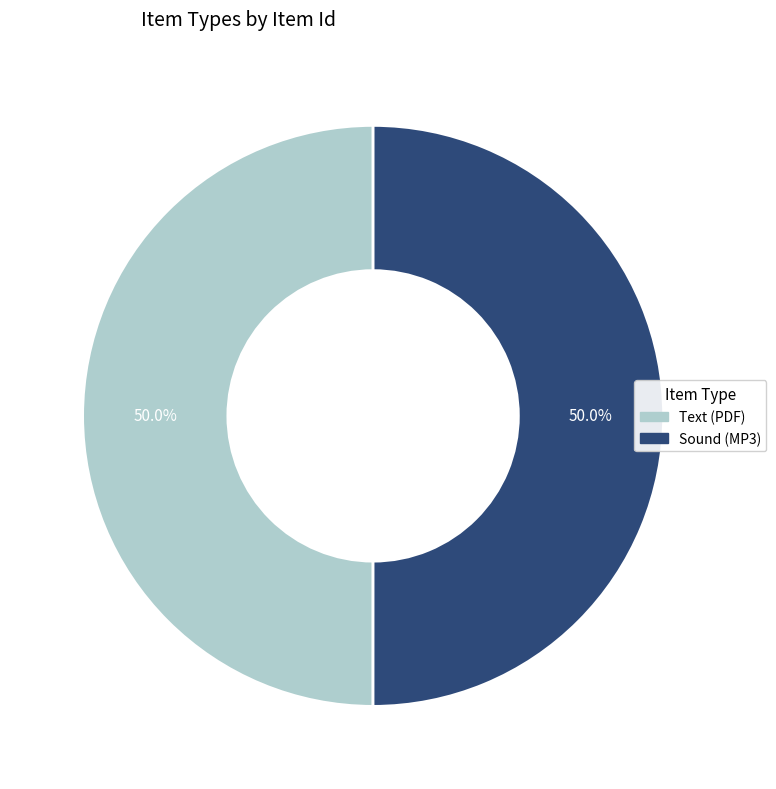

How much of the chart is everything except Text (PDF)?

50.0%